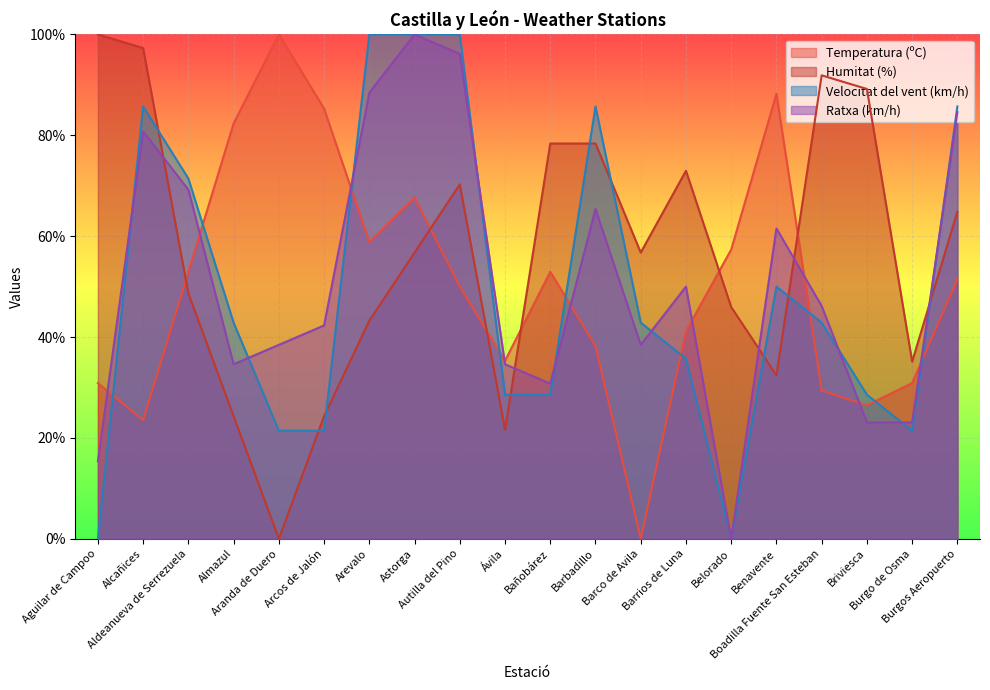

What are all the series names shown in the legend?

Temperatura (ºC), Humitat (%), Velocitat del vent (km/h), Ratxa (km/h)